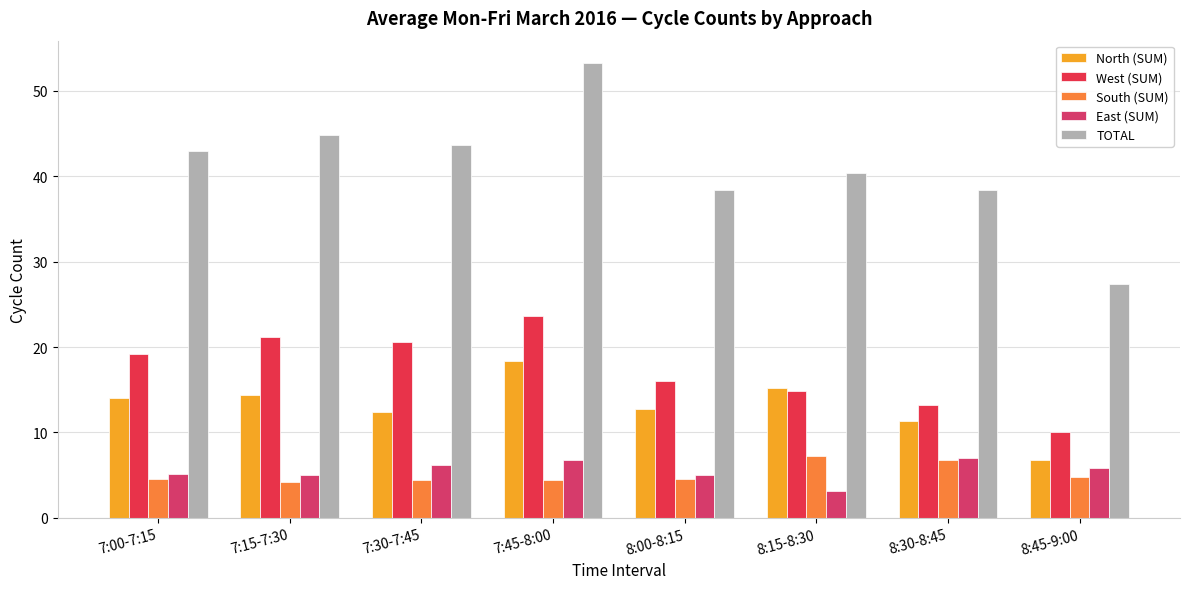

What is the value of the North (SUM) bar at the 1st from the left?

14.0